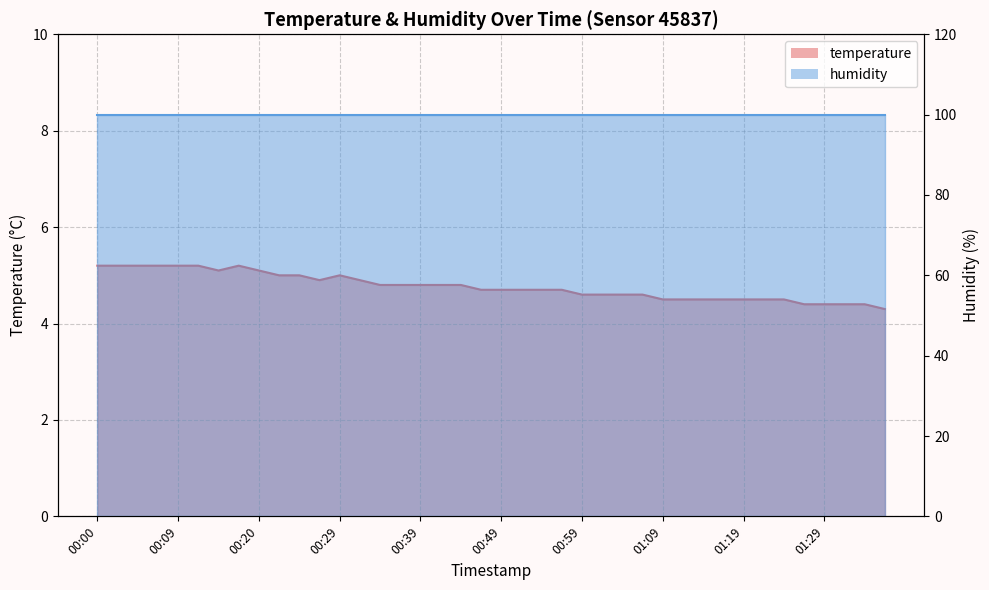

Reading right to left, what are all the values shown in this chart?

4.3	4.4	4.4	4.4	4.4	4.5	4.5	4.5	4.5	4.5	4.5	4.5	4.6	4.6	4.6	4.6	4.7	4.7	4.7	4.7	4.7	4.8	4.8	4.8	4.8	4.8	4.9	5.0	4.9	5.0	5.0	5.1	5.2	5.1	5.2	5.2	5.2	5.2	5.2	5.2